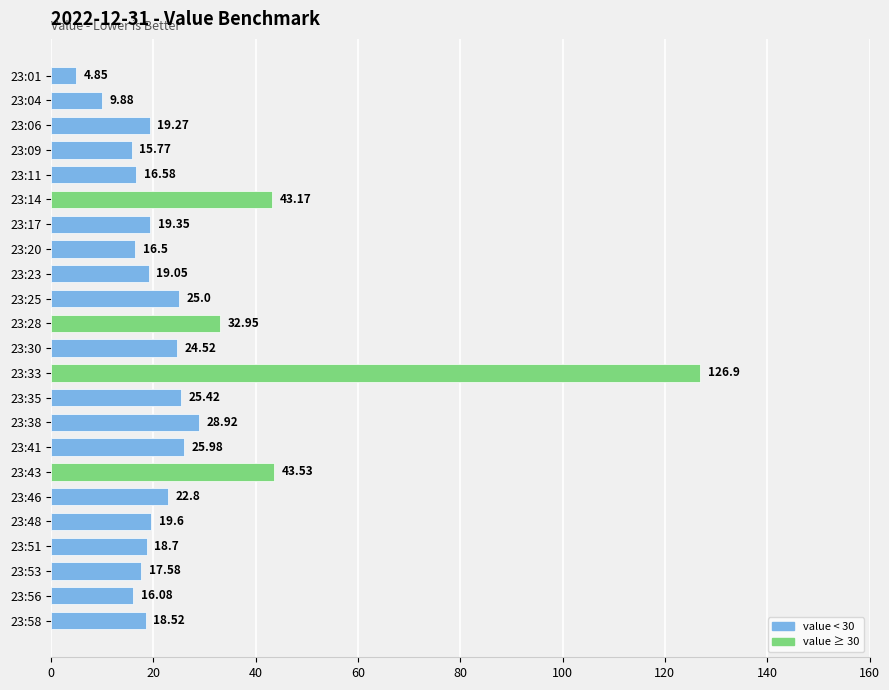

List the labels in order of value, smallest first.

23:01, 23:04, 23:09, 23:56, 23:20, 23:11, 23:53, 23:58, 23:51, 23:23, 23:06, 23:17, 23:48, 23:46, 23:30, 23:25, 23:35, 23:41, 23:38, 23:28, 23:14, 23:43, 23:33